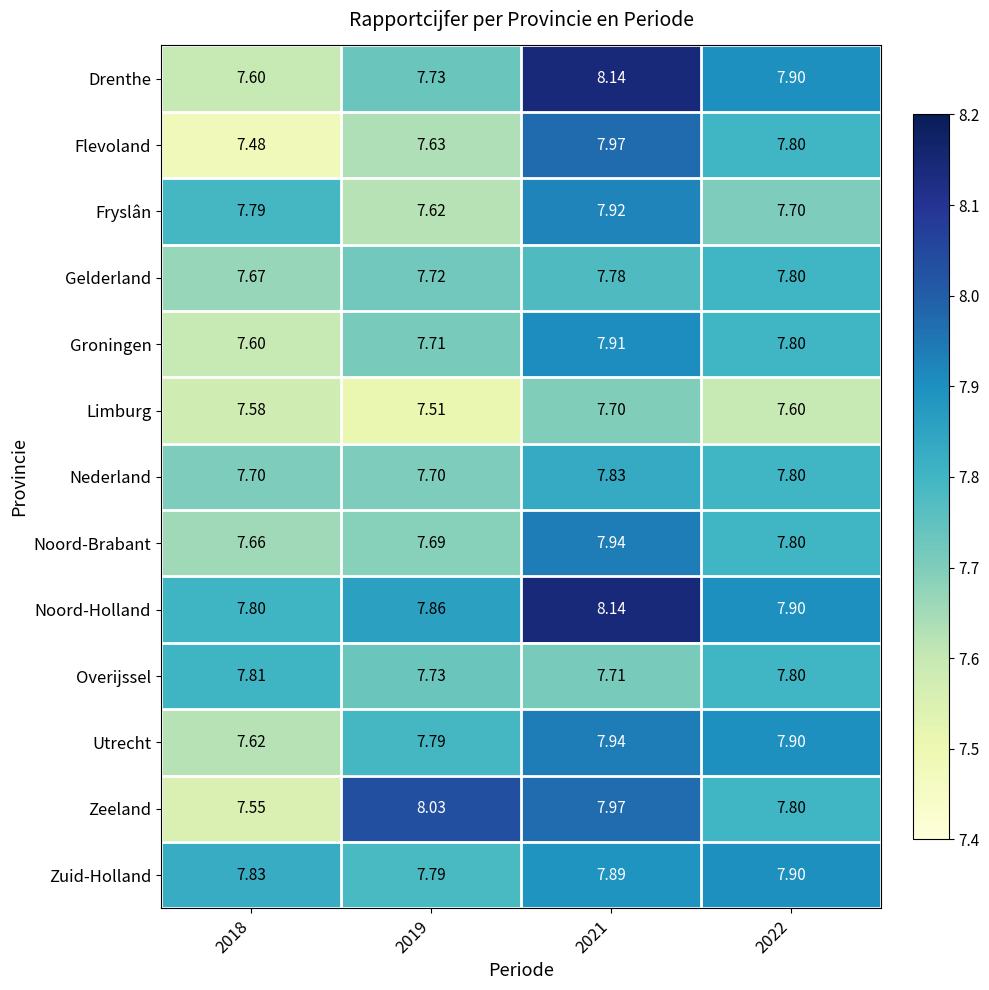

Which label corresponds to the largest value in the chart?

2021